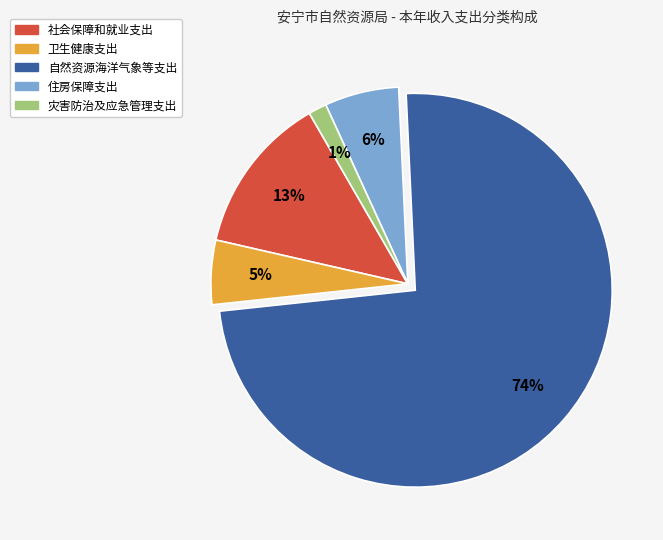

To the nearest percent, what percentage of the pie is 社会保障和就业支出?

13%